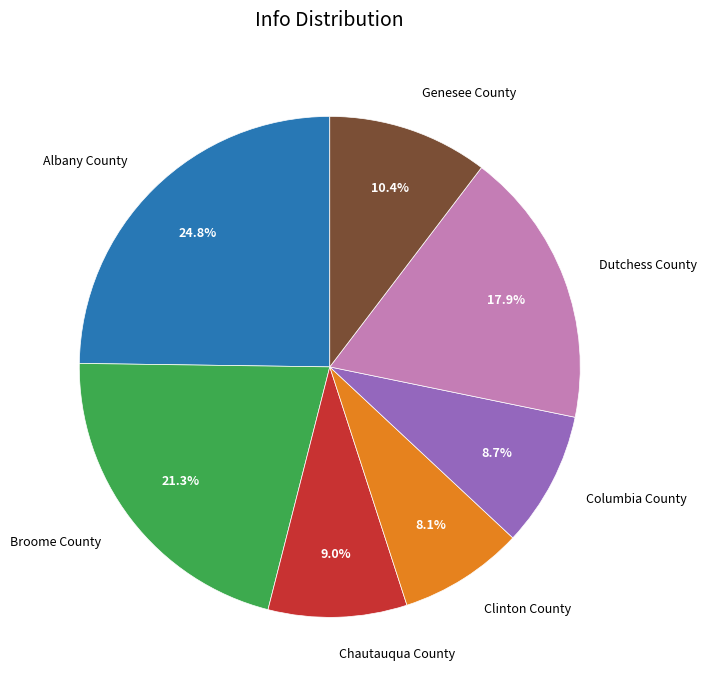

Which category has the biggest portion of the pie?

Albany County